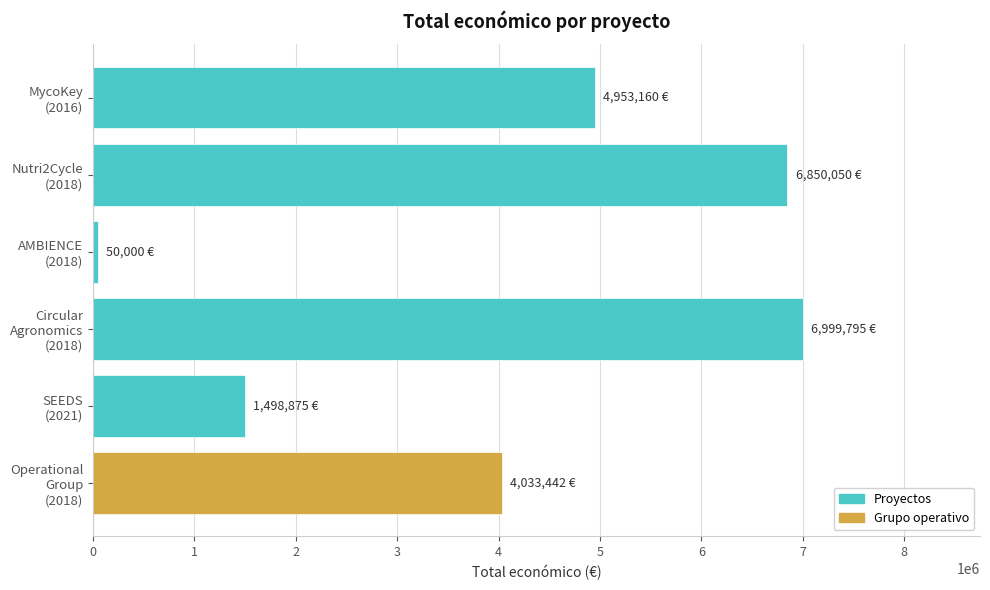

What is the average value?

4064220